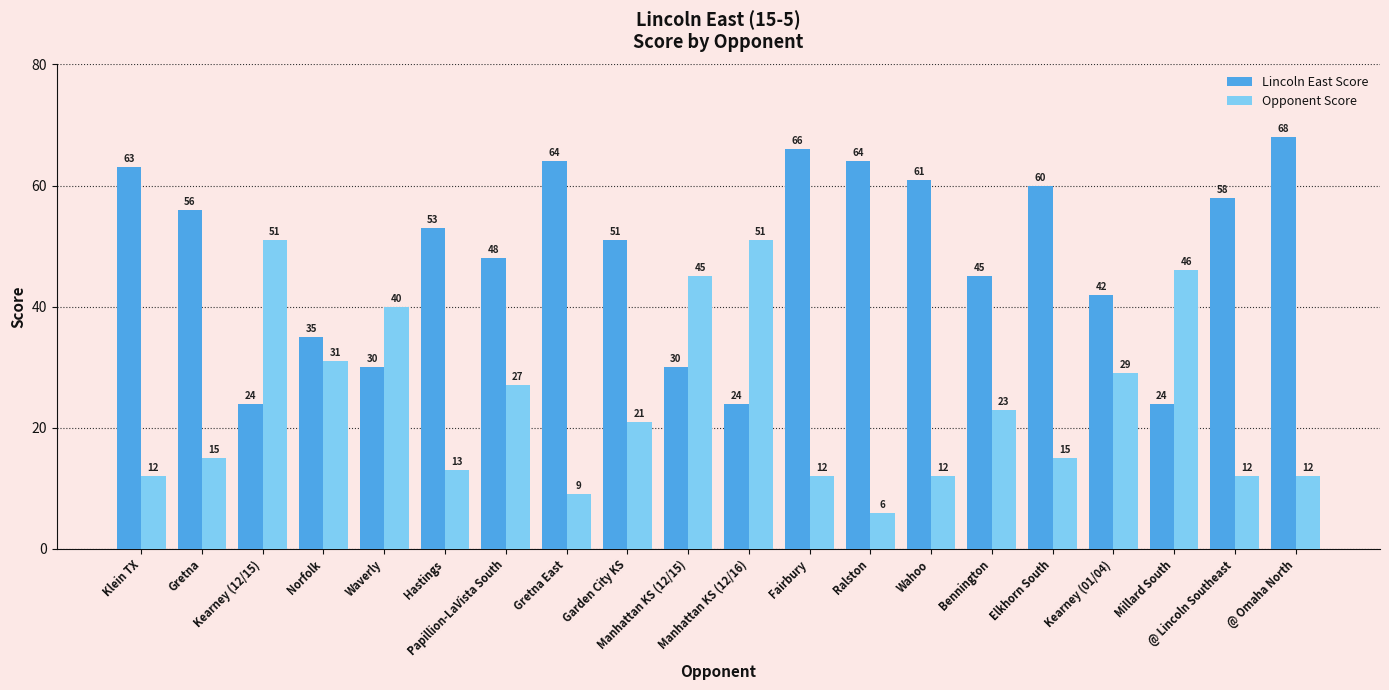

What is the sum of the Opponent Score values at Waverly and Garden City KS?

61